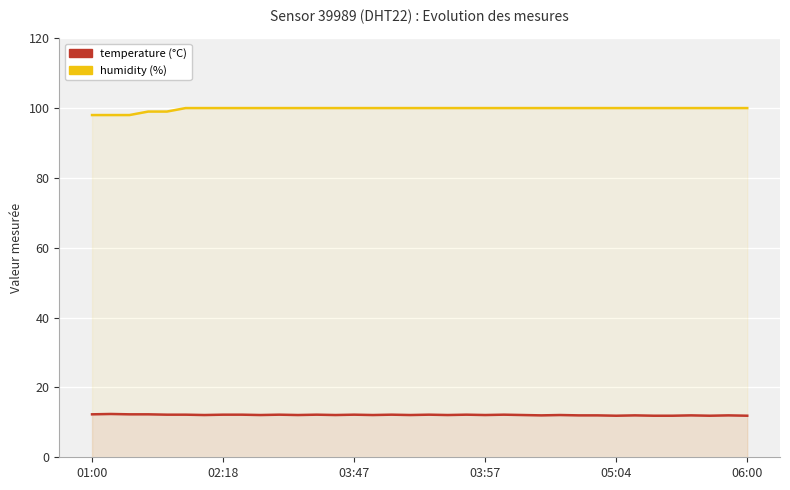

How many lines are shown in the chart?

2